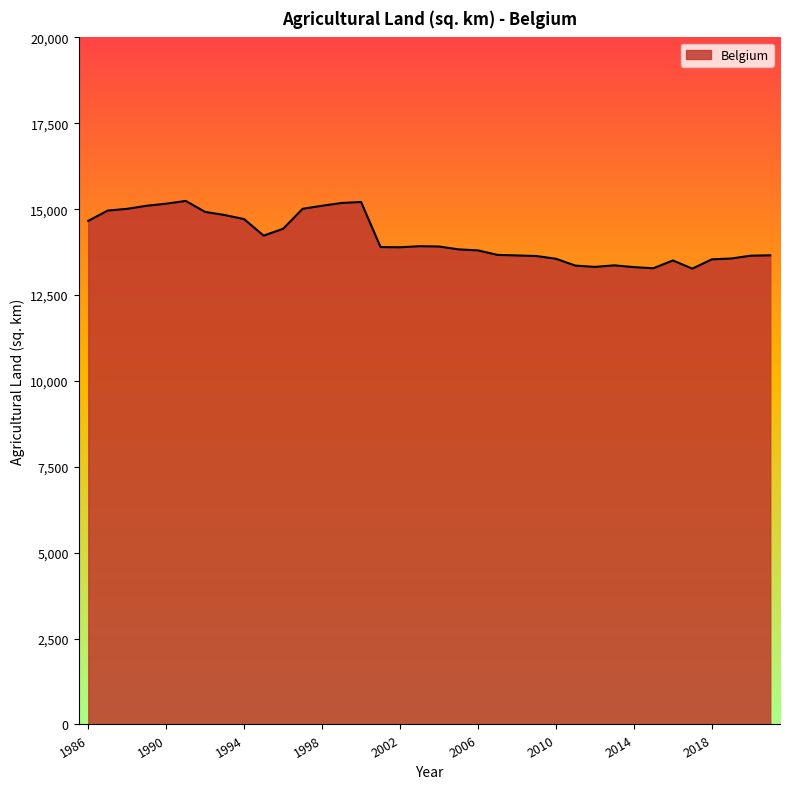

What is the maximum value shown in the chart?

15240